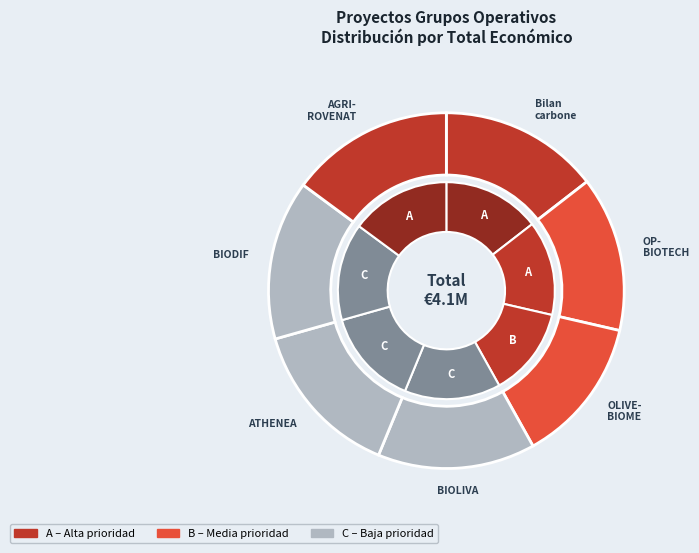

Which slice is the smallest?

OLIVEBIOME